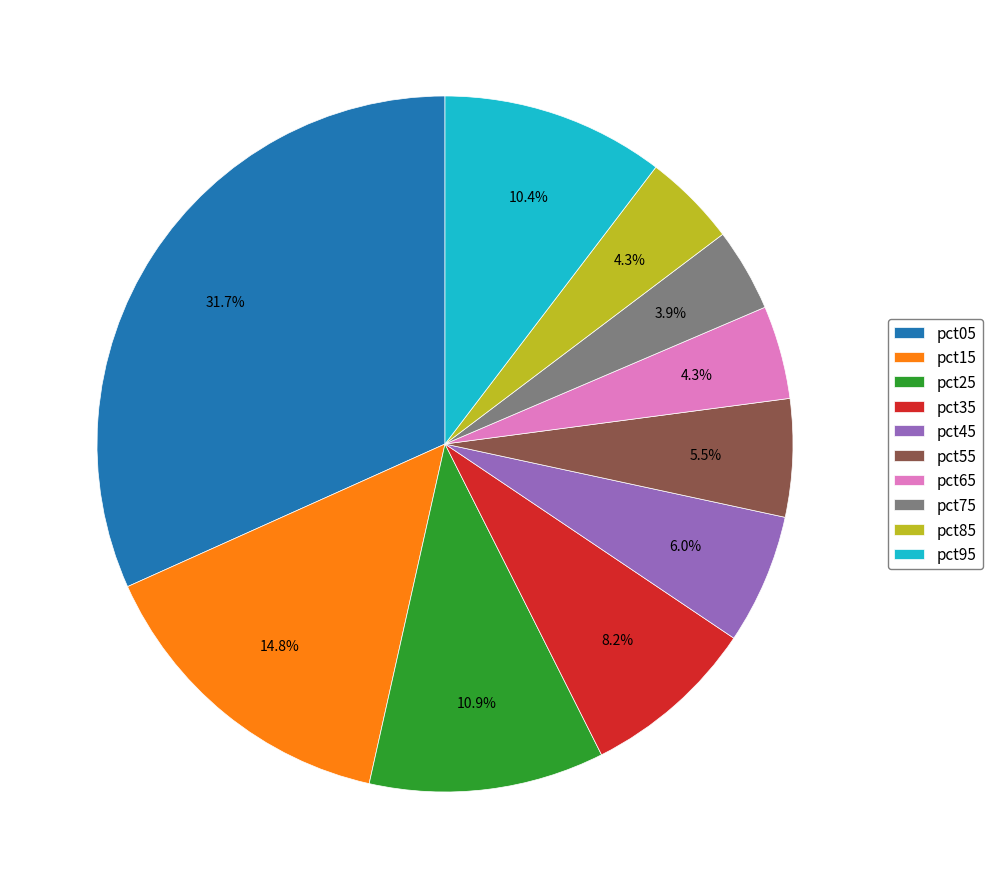

What portion of the pie excludes pct85?

95.7%